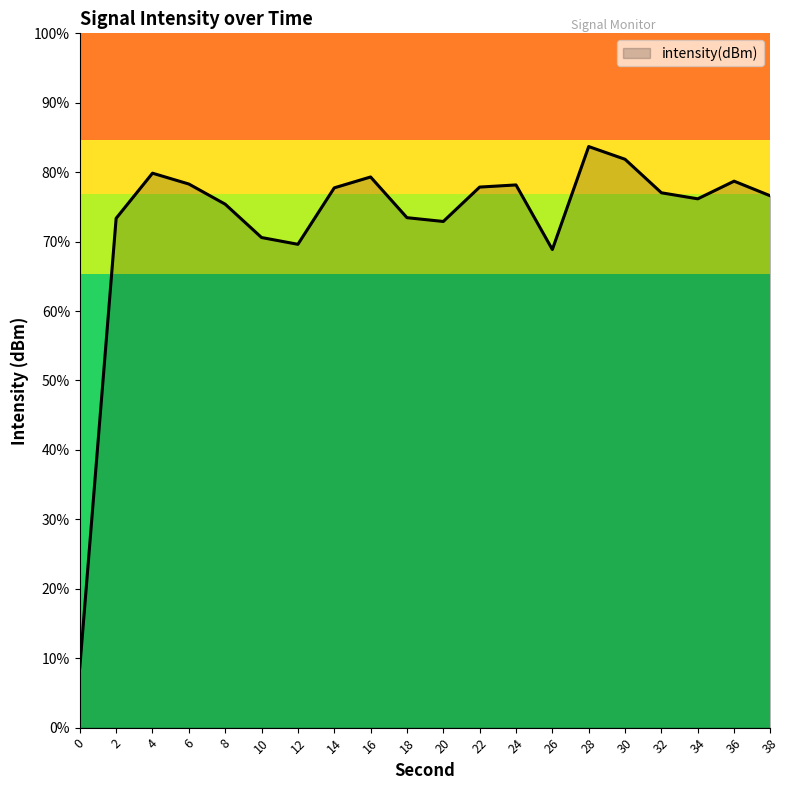

Does the chart have visible grid lines?

No